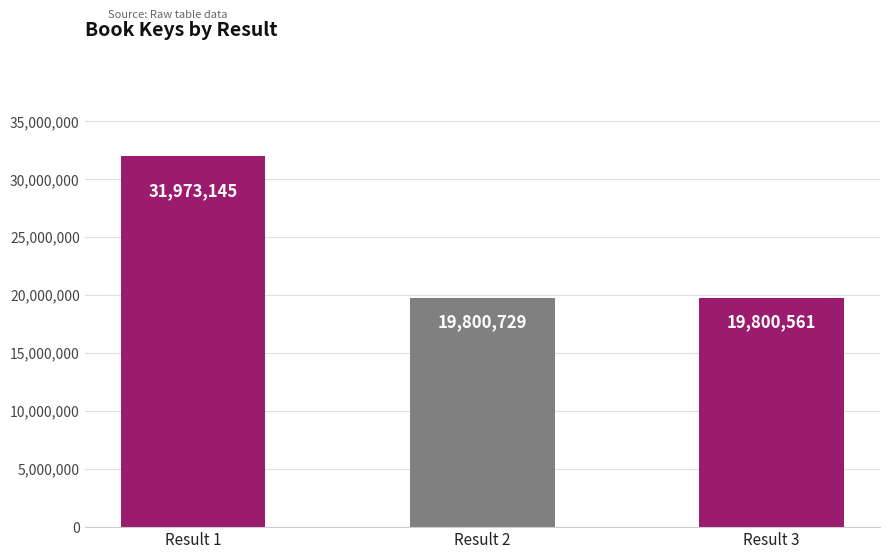

Reading right to left, what are all the values shown in this chart?

19800561	19800729	31973145